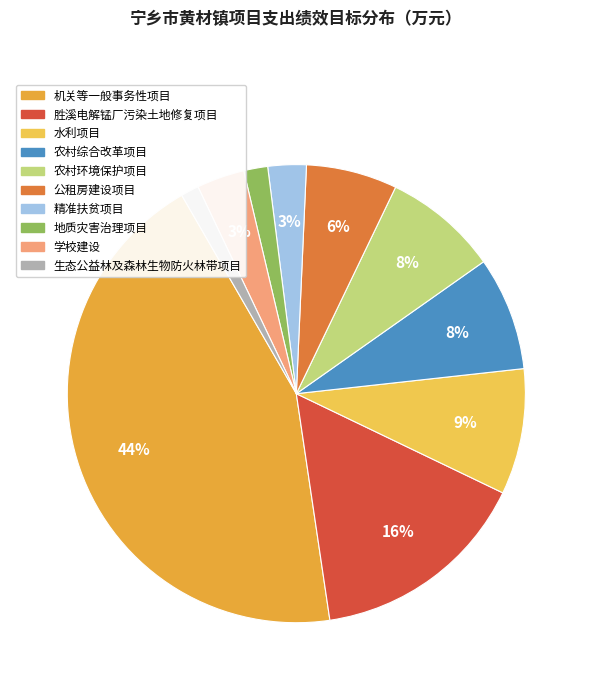

Count the number of slices in the pie.

10